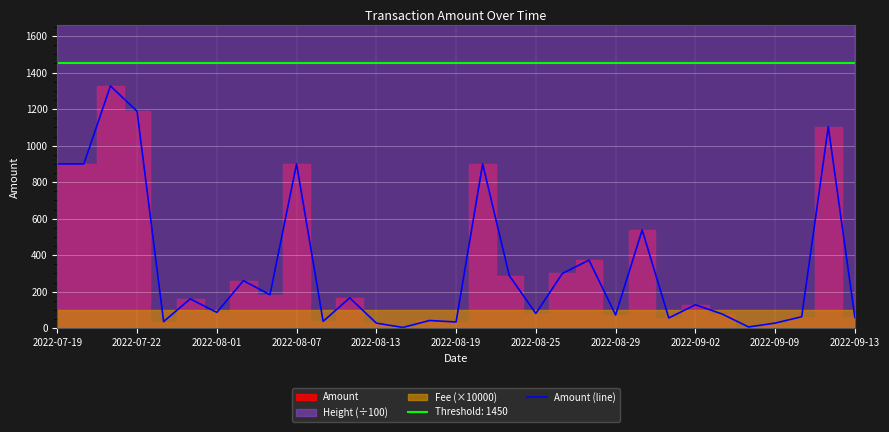

At which category does the chart reach its minimum across all series?

13